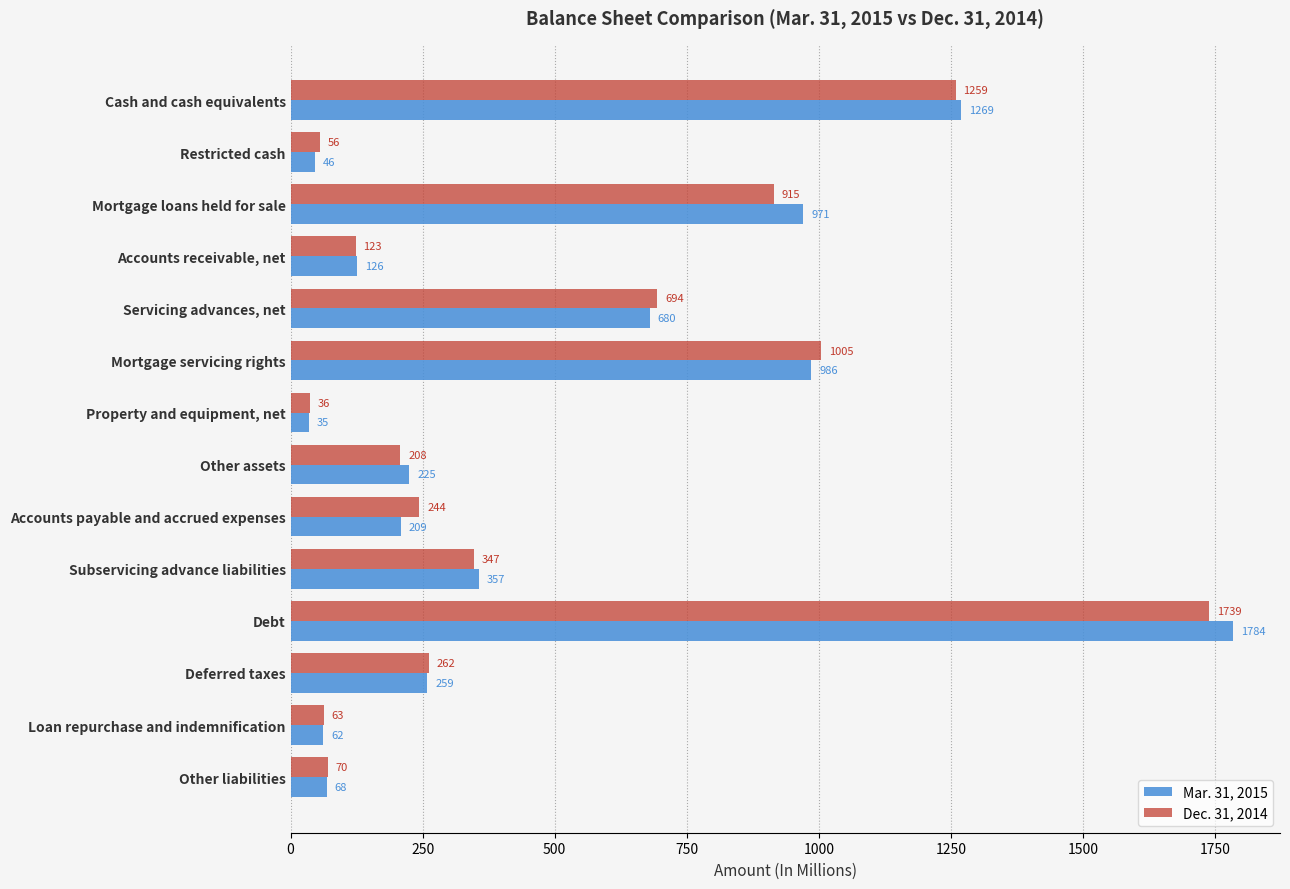

What is the difference between the maximum and minimum values in the Dec. 31, 2014 series?

1703